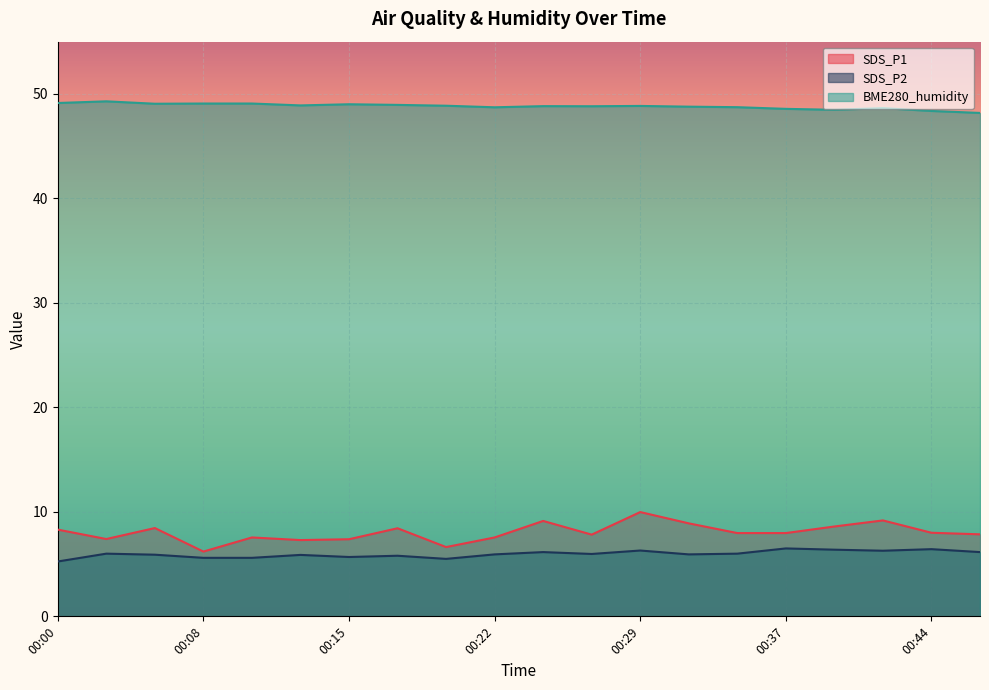

How many lines are shown in the chart?

3